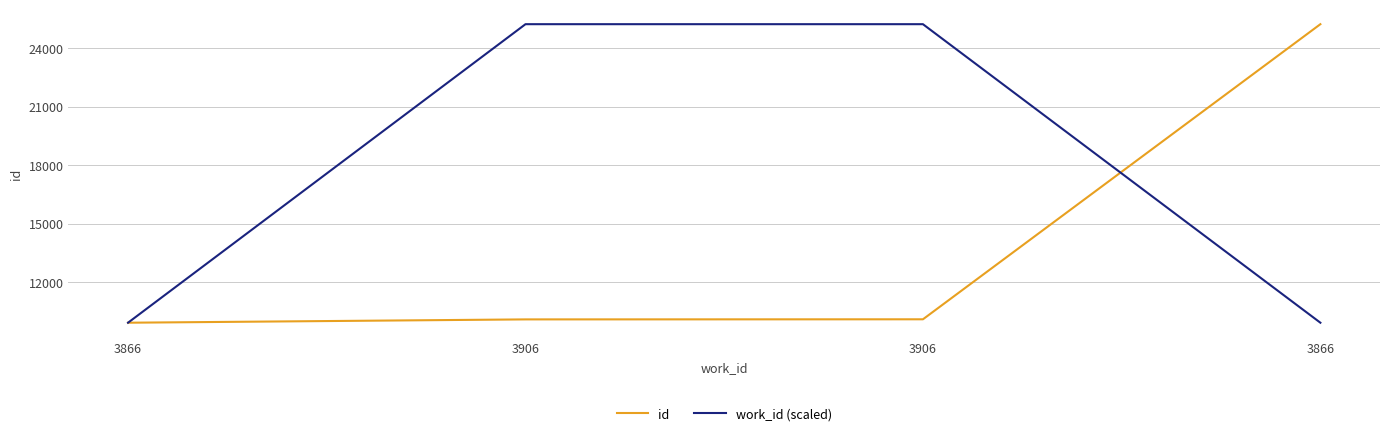

At which label is work_id (scaled) closest to 17571?

3866